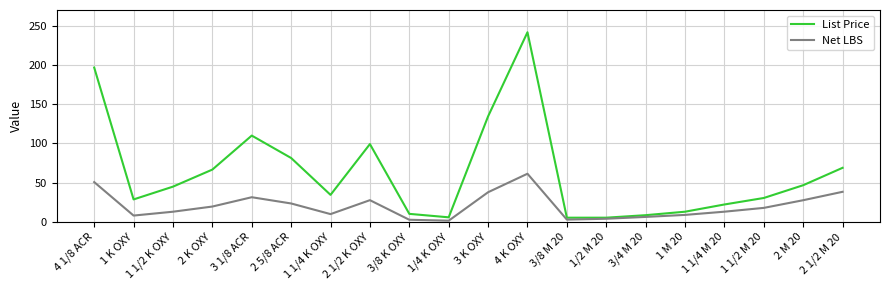

List the series in order of their peak value, highest first.

List Price, Net LBS